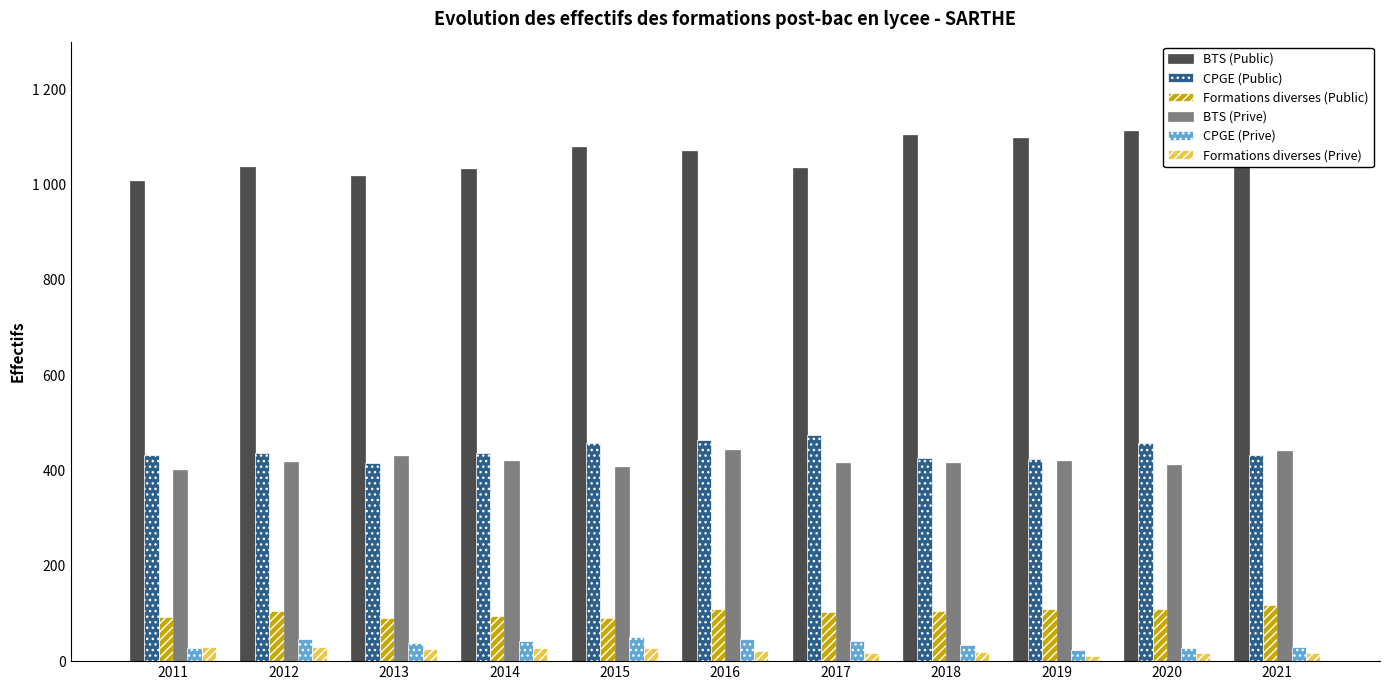

Rank the series by their maximum value, from highest to lowest.

BTS (Public), CPGE (Public), BTS (Prive), Formations diverses (Public), CPGE (Prive), Formations diverses (Prive)